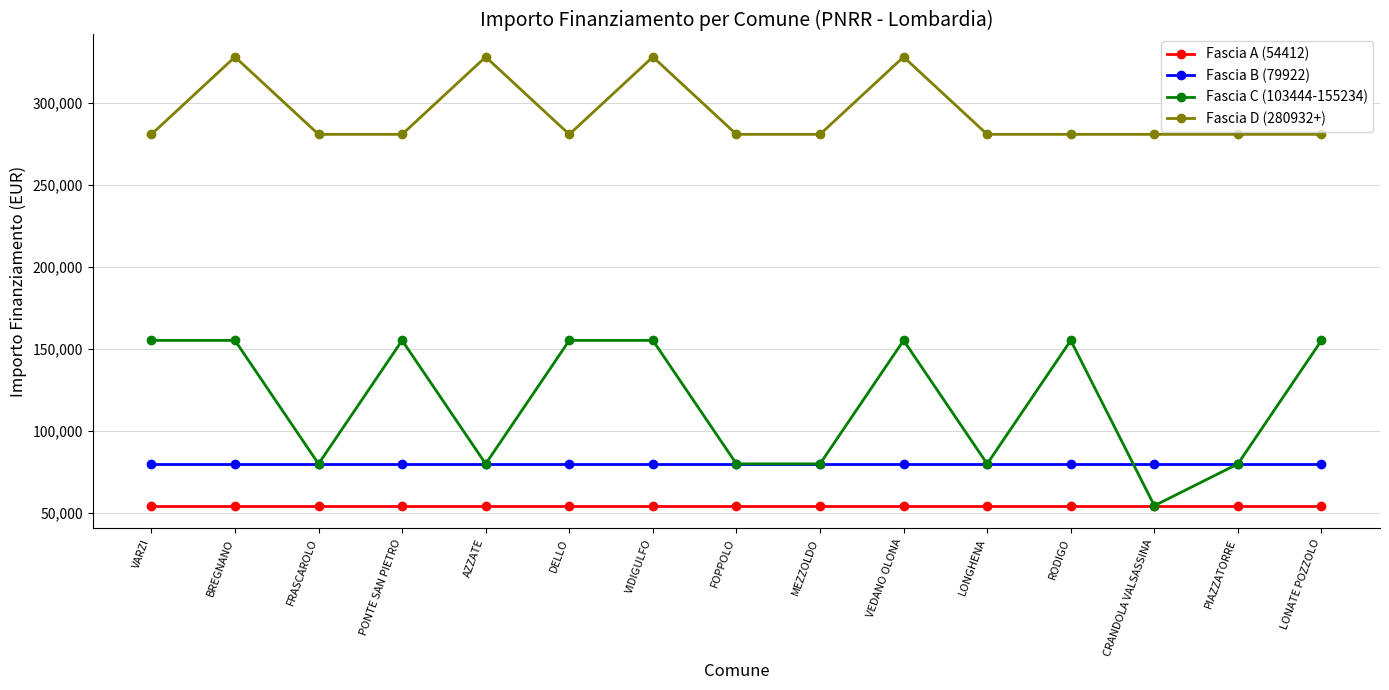

What is the label of the 4th point from the left?

PONTE SAN PIETRO